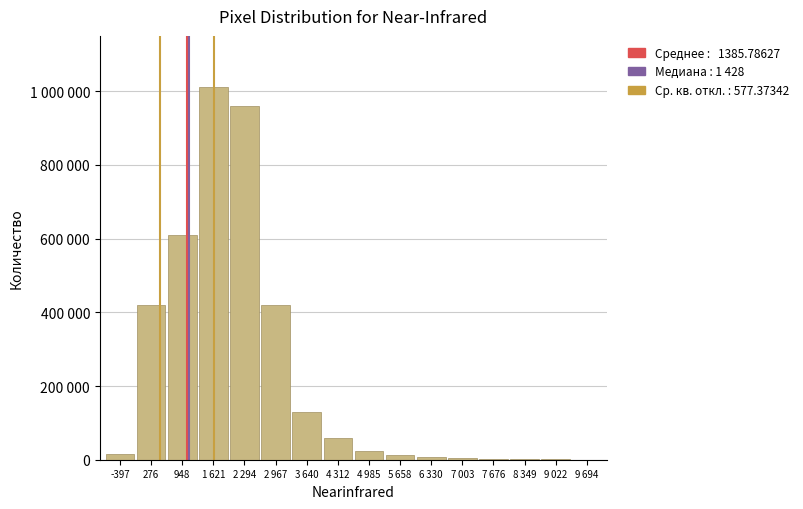

Are the bars horizontal?

No